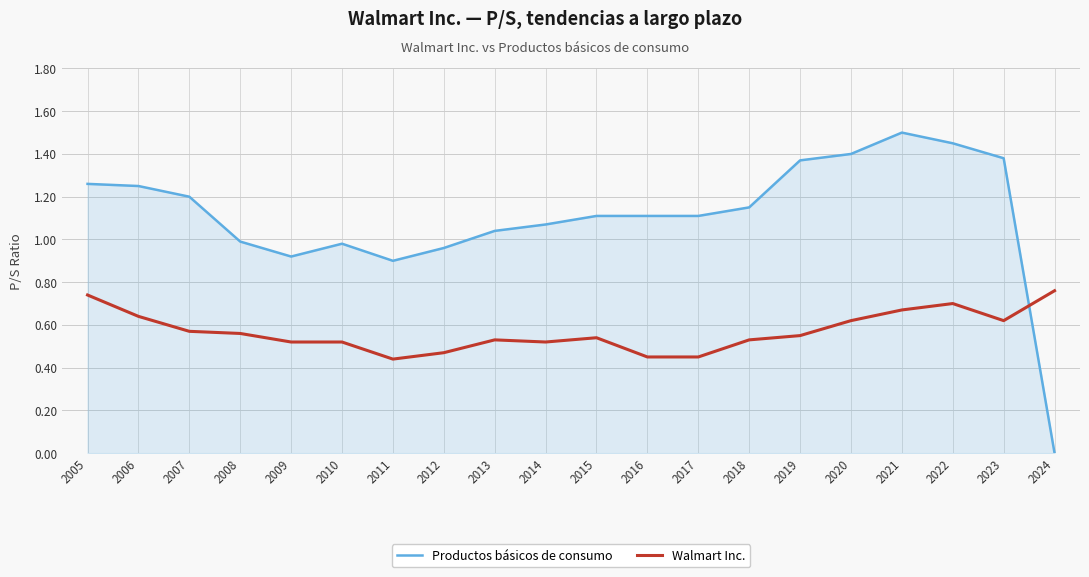

The value of Productos básicos de consumo at 2009 is 0.9. True or false?

True